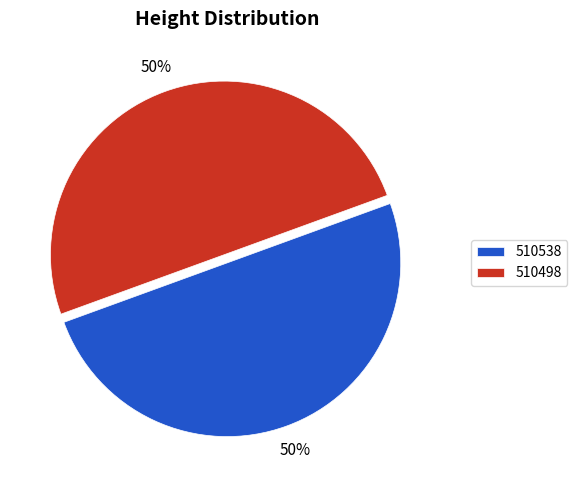

Combined, do 510538 and 510498 account for over 50%?

Yes